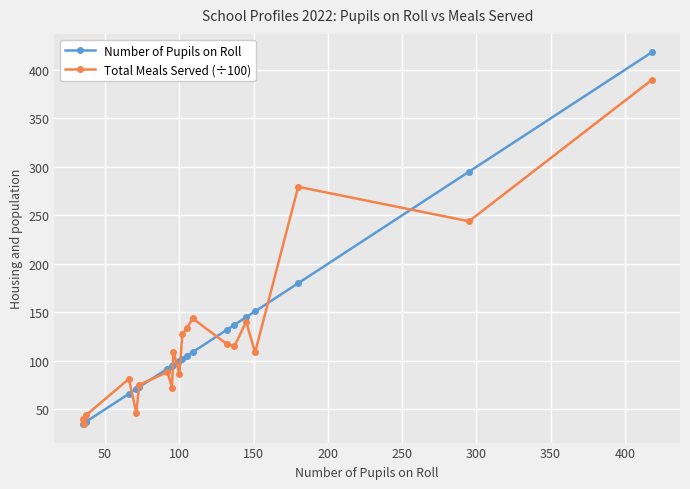

What is the greatest value displayed?

418.0